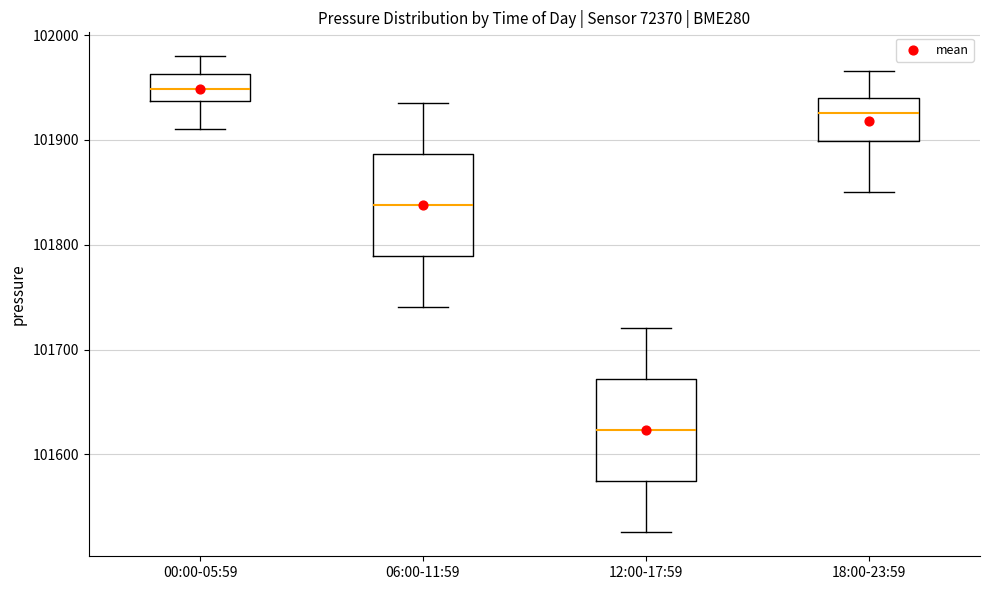

Where does the median line of the box for 12:00-17:59 sit on the y-axis? The values are not printed on the chart, so give them approximately, as read against the axis.

101620